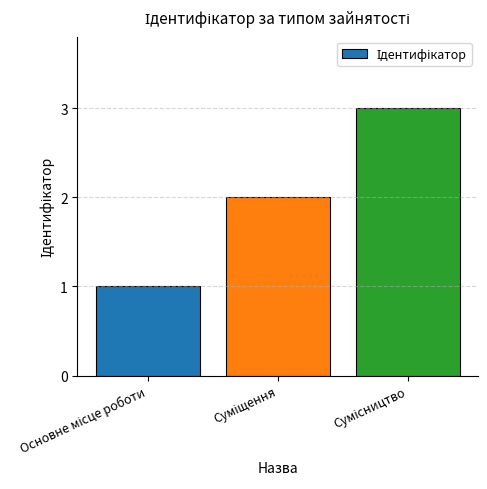

What is the sum of all values?

6